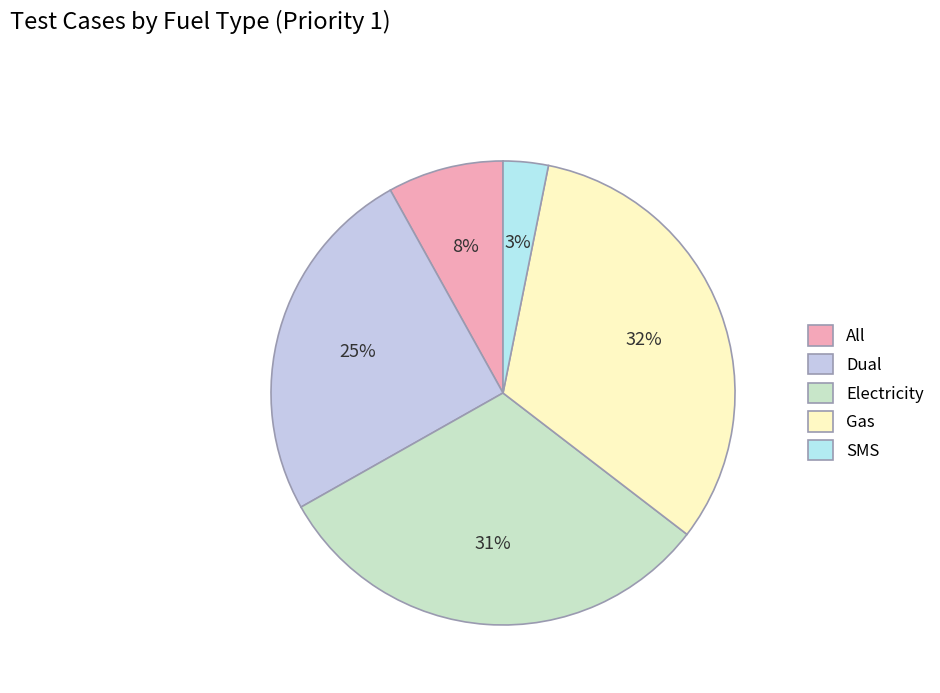

Does SMS account for over 50% of the chart?

No